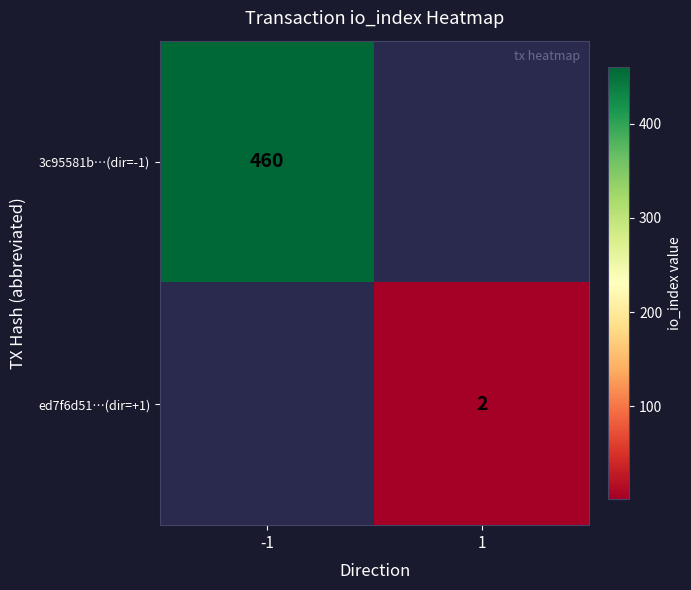

True or false: ed7f6d51…(dir=+1) has a value of 1 at 1.

False